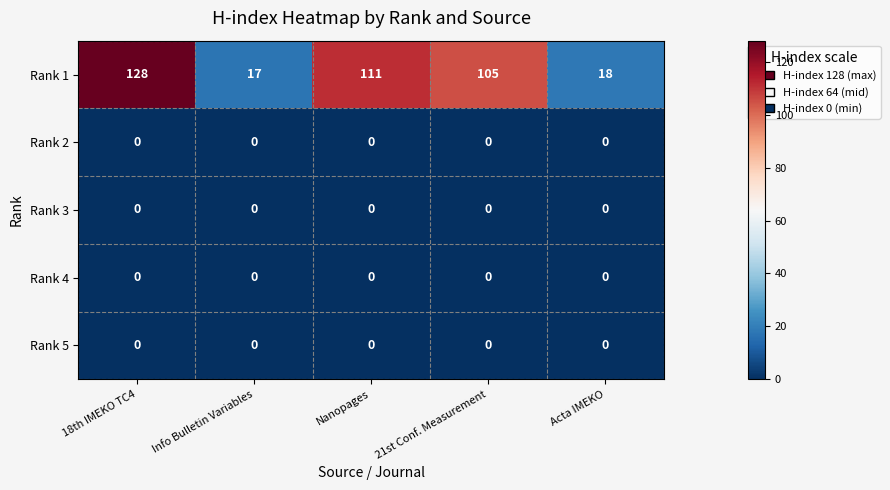

Is it true that Rank 3 equals 0 at 18th IMEKO TC4?

True